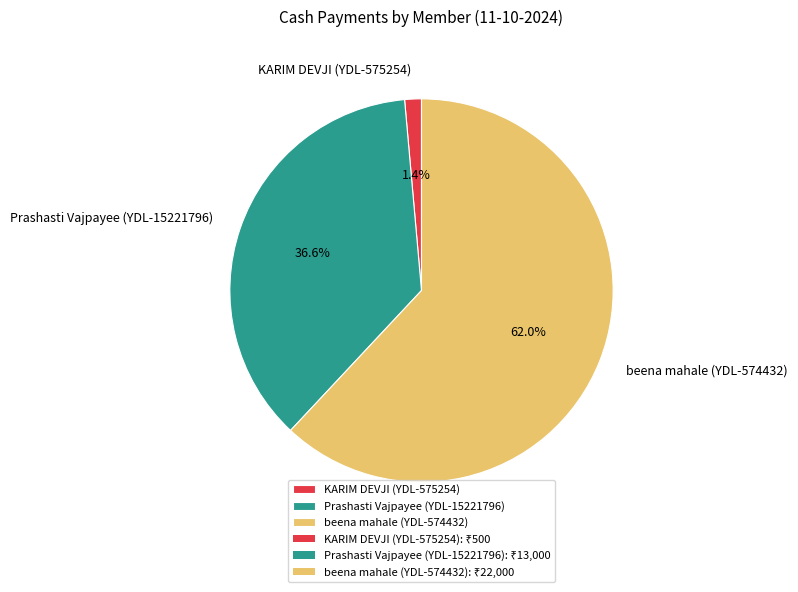

What percentage is the KARIM DEVJI (YDL-575254) slice, to the nearest percent?

1%